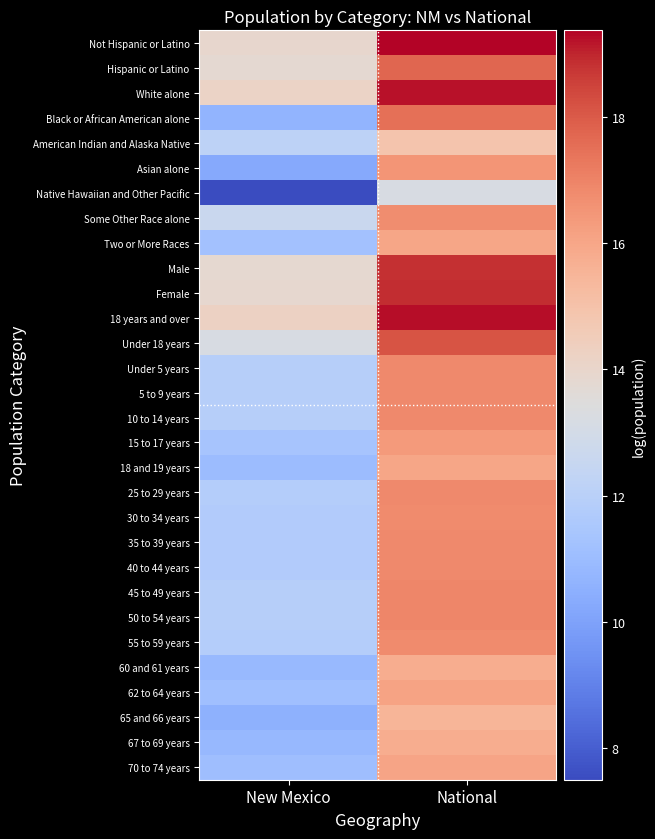

What is the minimum value shown in the chart?

7.5